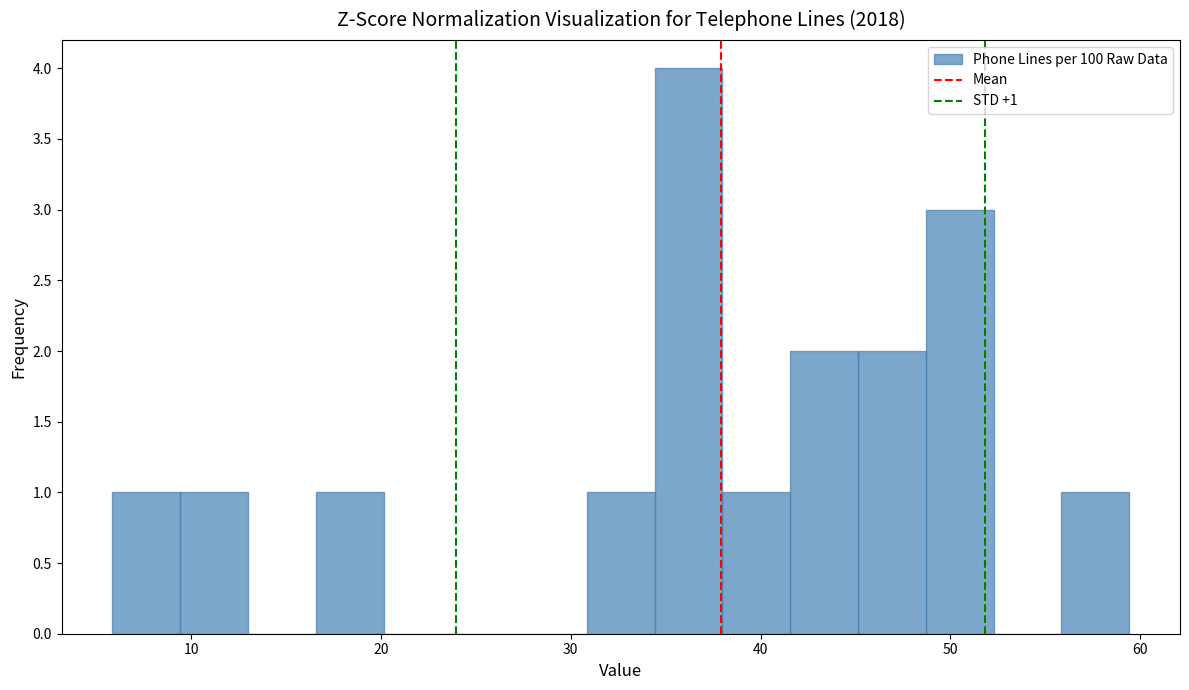

Around what value on the x-axis is the tallest bar? Give the approximate position of its centre, as read against the axis.

36